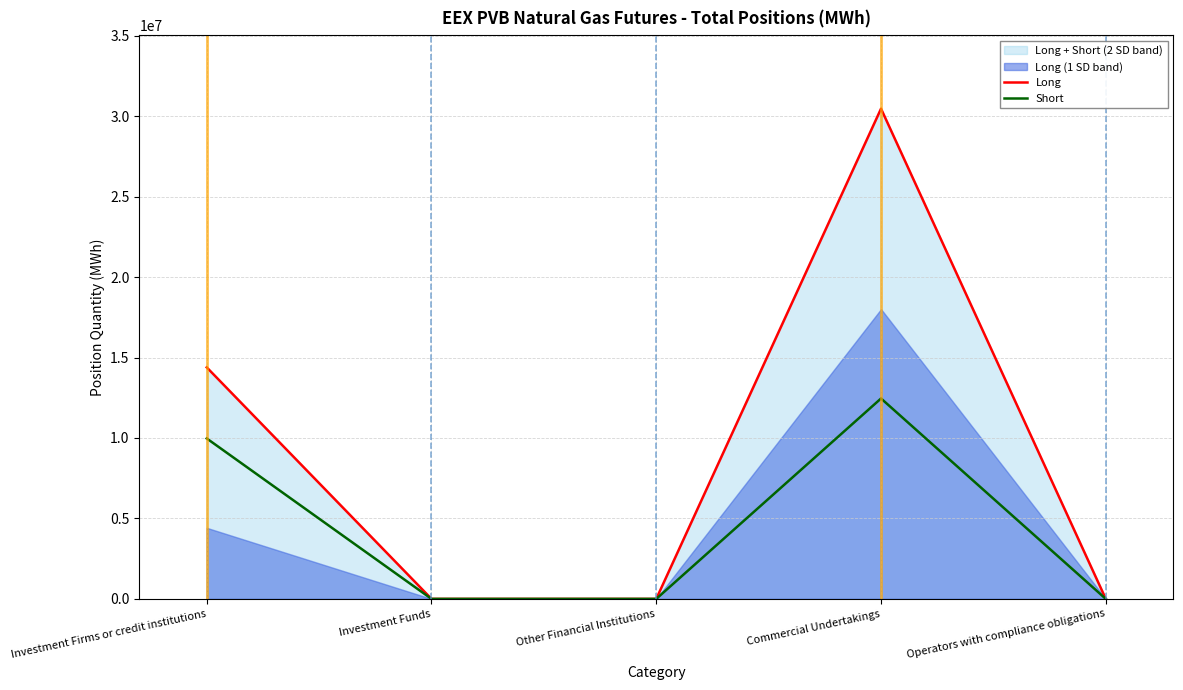

What is the highest value of the Long series?

30463408